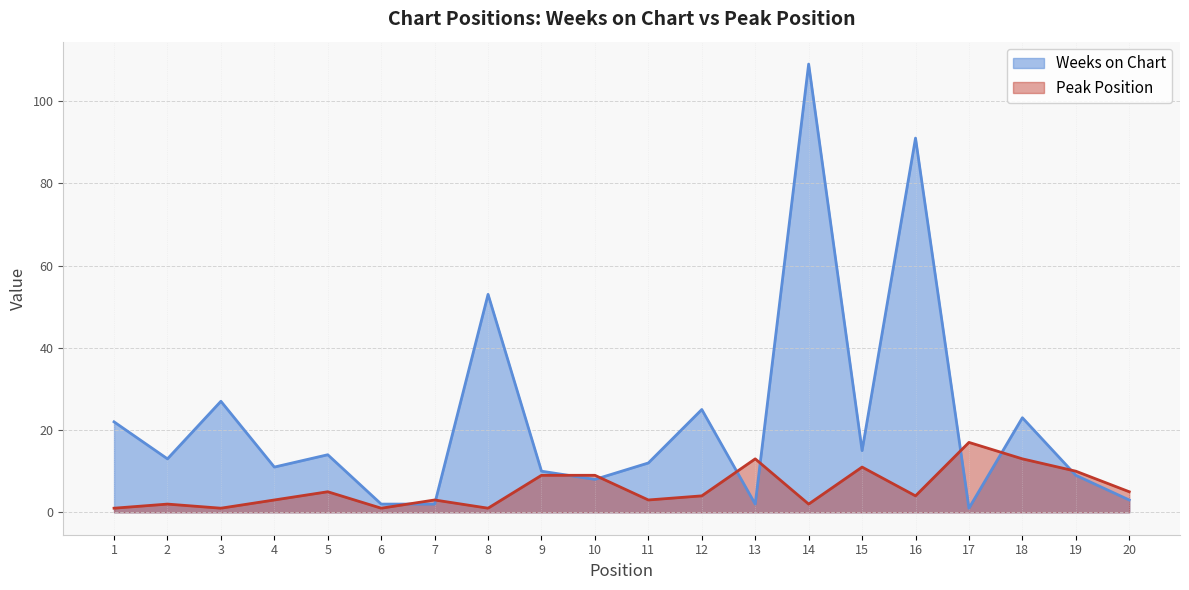

Reading left to right, extract all data points from this chart.

Weeks on Chart: 22	13	27	11	14	2	2	53	10	8	12	25	2	109	15	91	1	23	9	3
Peak Position: 1	2	1	3	5	1	3	1	9	9	3	4	13	2	11	4	17	13	10	5